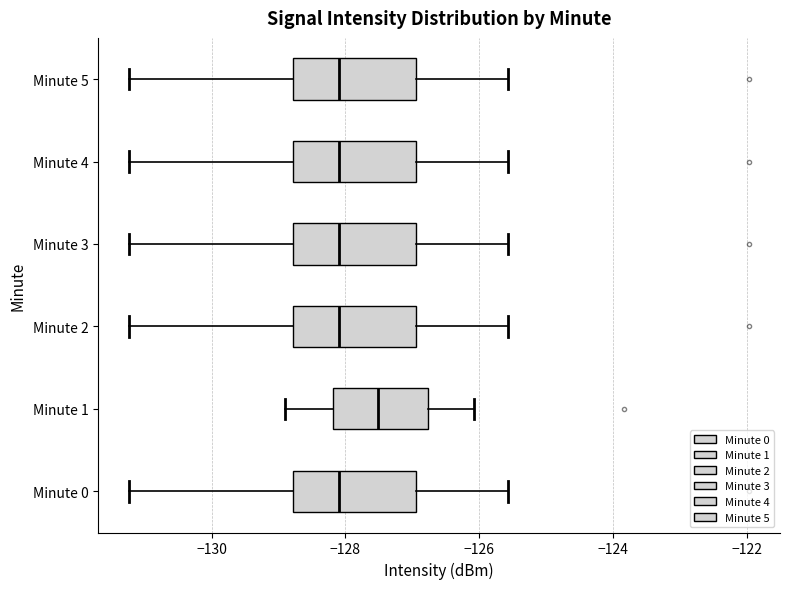

Reading bottom to top, transcribe this box plot: for each box, give where its median line is, the range the box spans, and where its two whiskers end, as read against the x-axis. The values are not printed on the chart, so give them approximately, as read against the axis.

Minute 0: median -128.0, box -128.8 to -127.0, whiskers -131.2 to -125.6
Minute 1: median -127.6, box -128.2 to -126.8, whiskers -129.0 to -126.0
Minute 2: median -128.0, box -128.8 to -127.0, whiskers -131.2 to -125.6
Minute 3: median -128.0, box -128.8 to -127.0, whiskers -131.2 to -125.6
Minute 4: median -128.0, box -128.8 to -127.0, whiskers -131.2 to -125.6
Minute 5: median -128.0, box -128.8 to -127.0, whiskers -131.2 to -125.6